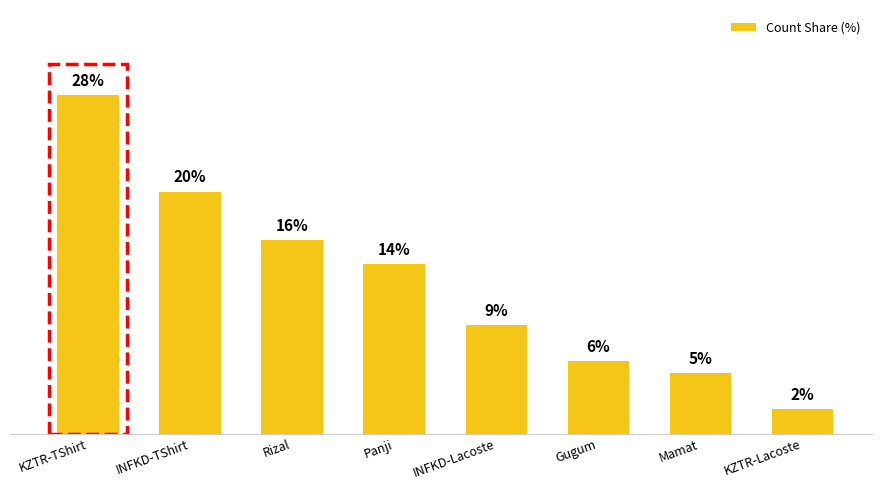

List the labels in order of value, smallest first.

KZTR-Lacoste, Mamat, Gugum, INFKD-Lacoste, Panji, Rizal, INFKD-TShirt, KZTR-TShirt